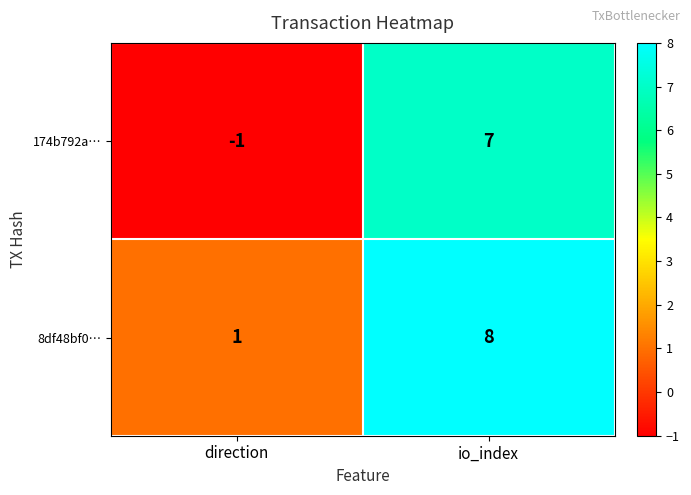

Which category has the lowest value across all series?

direction